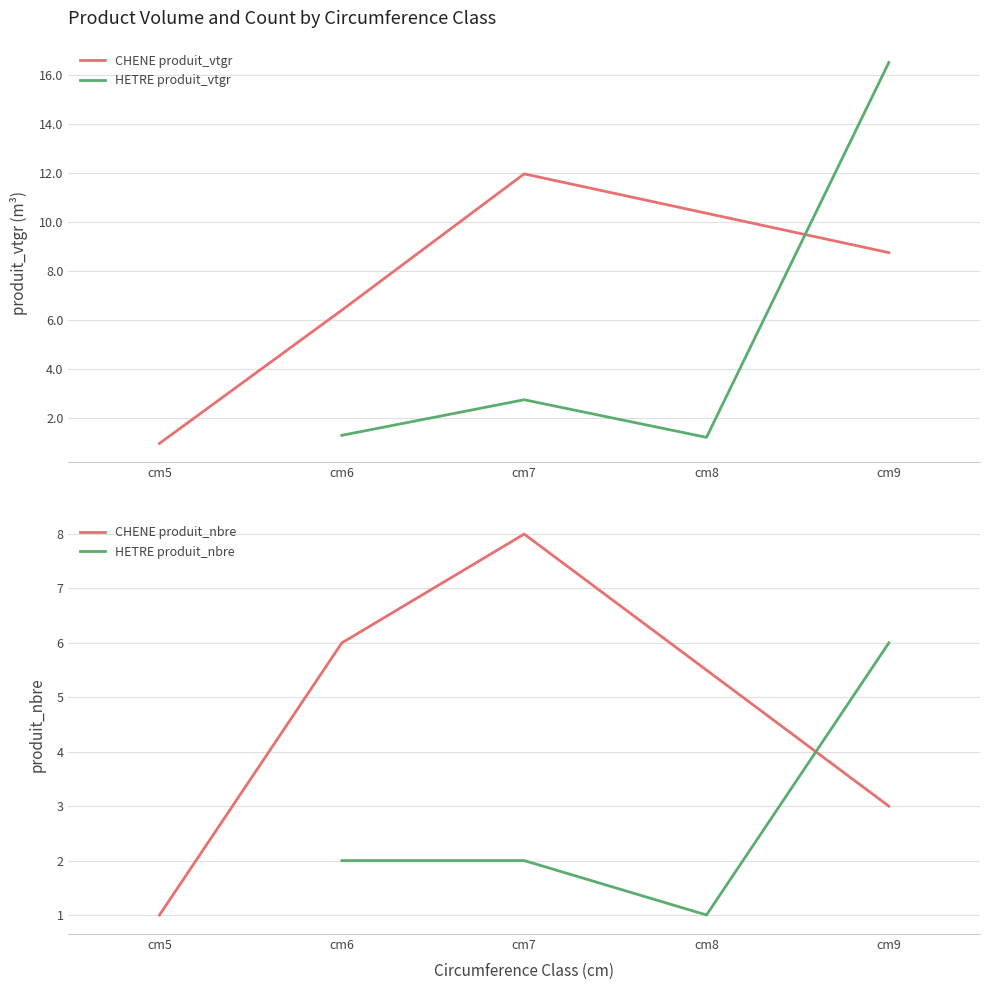

Reading left to right, what are all the values shown in this chart?

CHENE produit_vtgr: 1.0	6.4	12.0	8.7
HETRE produit_vtgr: 1.3	2.7	1.2	16.5
CHENE produit_nbre: 1.0	6.0	8.0	3.0
HETRE produit_nbre: 2.0	2.0	1.0	6.0